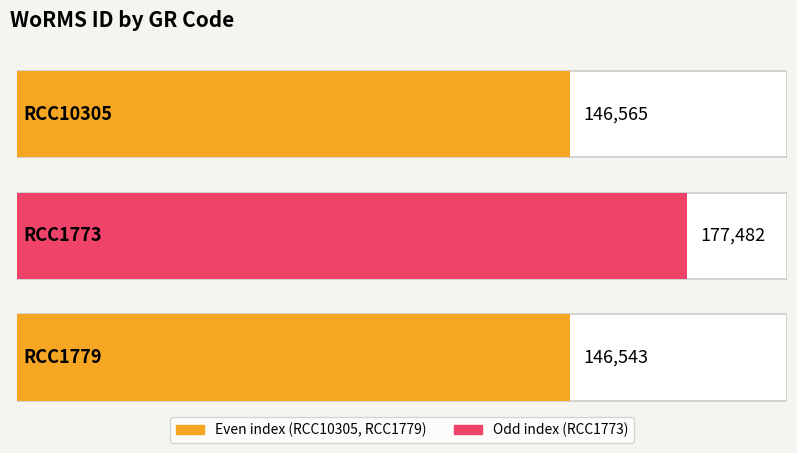

What is the label of the 3rd bar from the right?

RCC10305